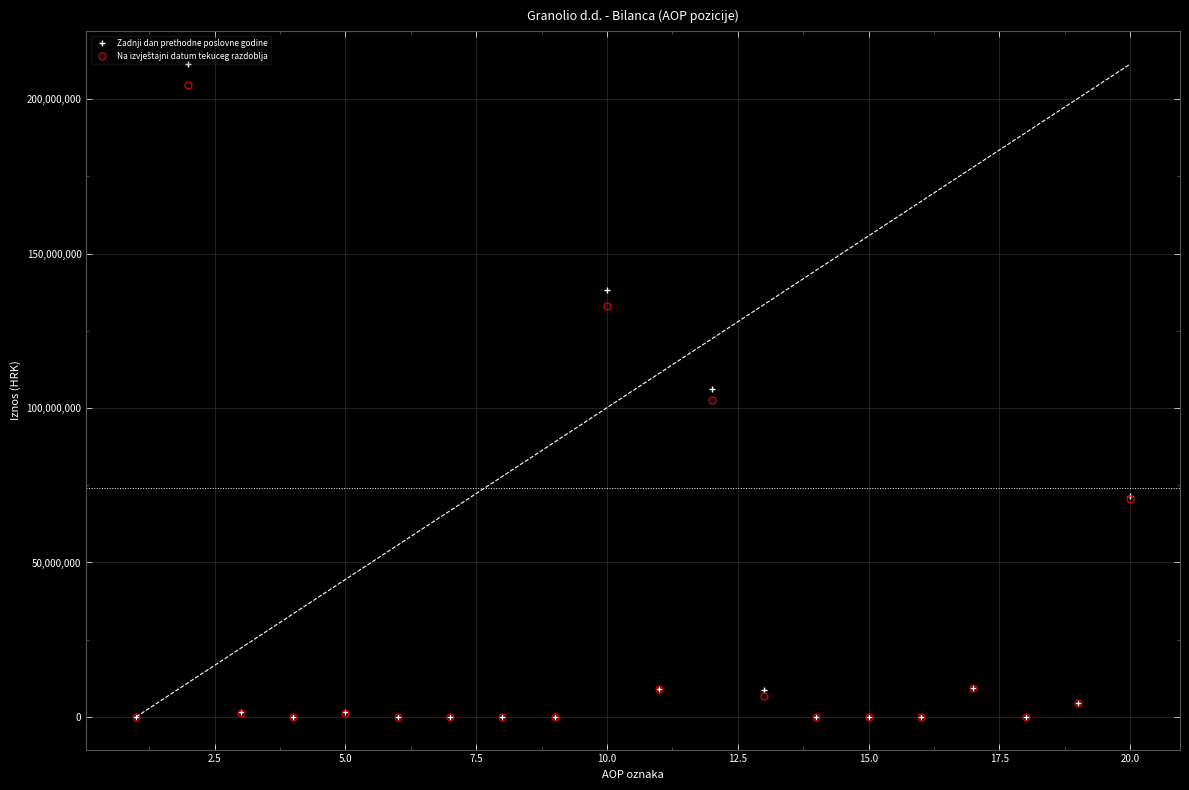

Which series has the widest spread of values?

Zadnji dan prethodne poslovne godine